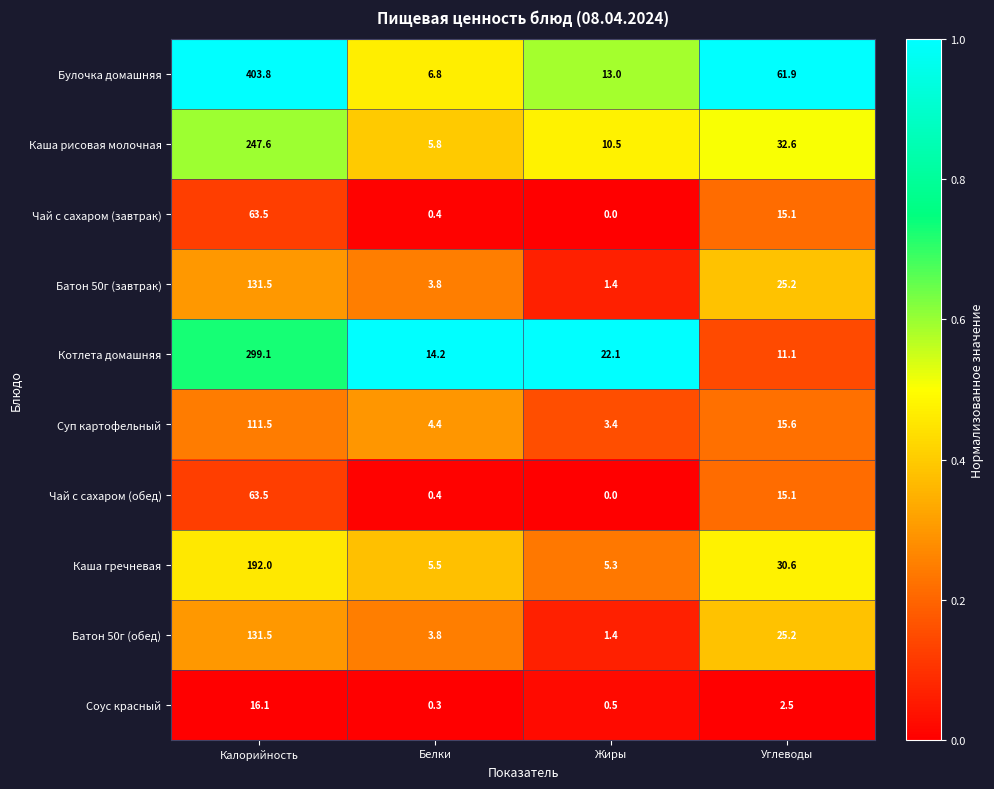

Which series has the largest range (max minus min)?

Булочка домашняя